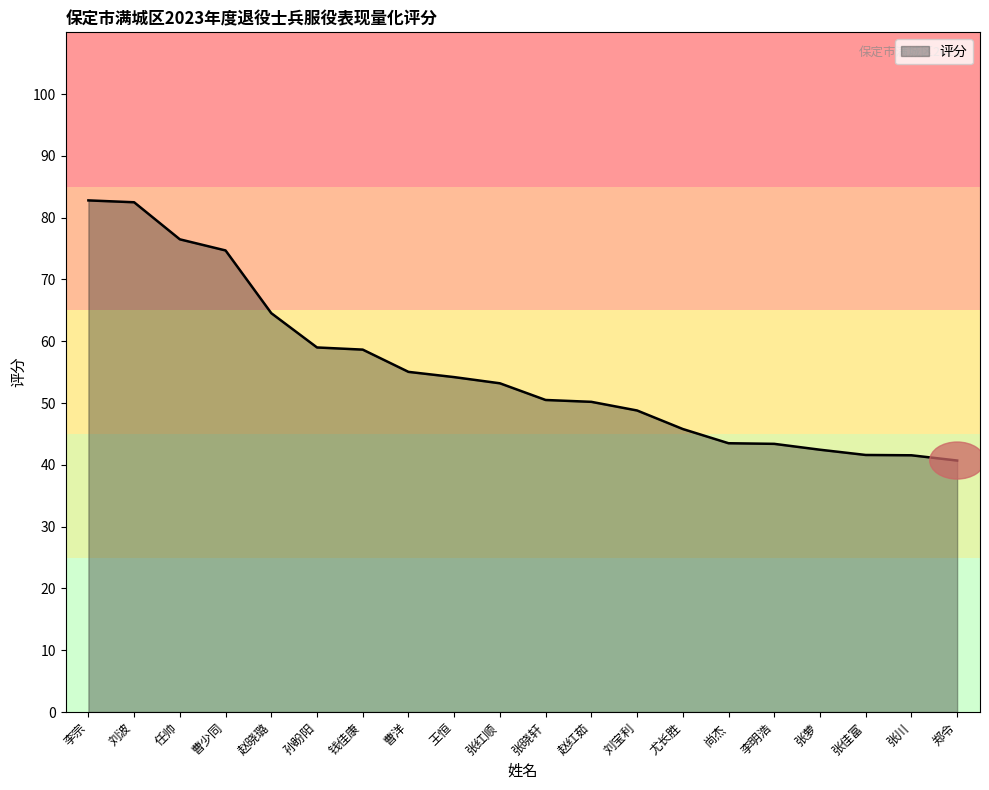

What is the sum of the values at 孙盼阳 and 钱佳康?

117.7